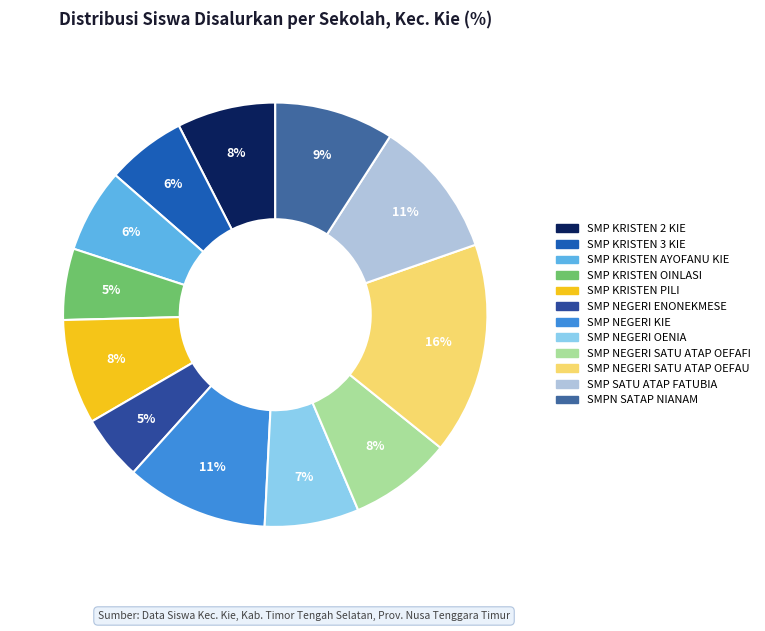

Does any single category account for the majority?

No